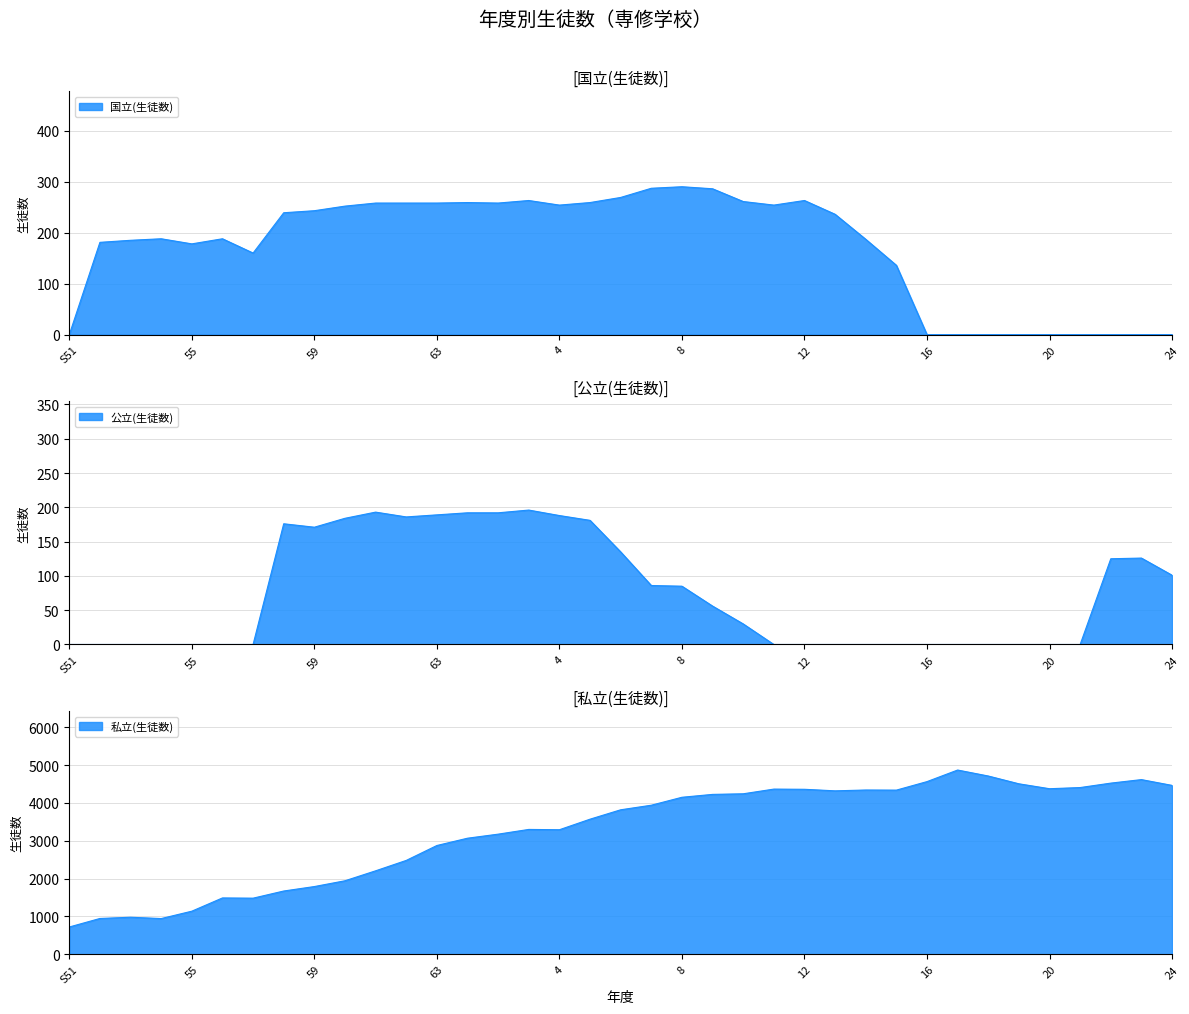

Which category has the lowest value in the 私立(生徒数) series?

S51